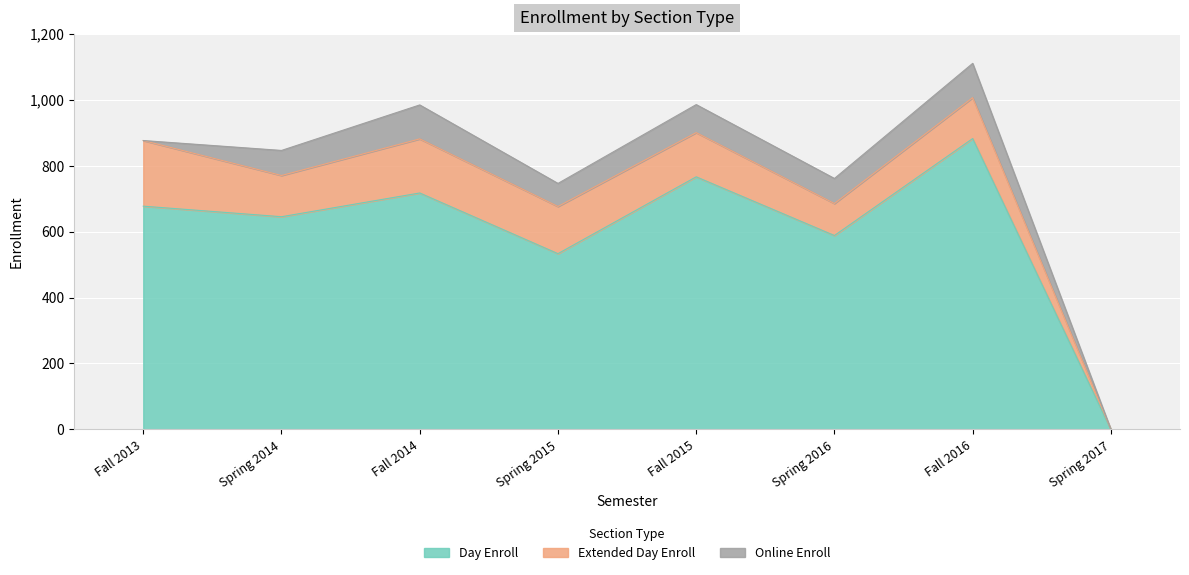

At which category does the chart reach its peak across all series?

Fall 2016